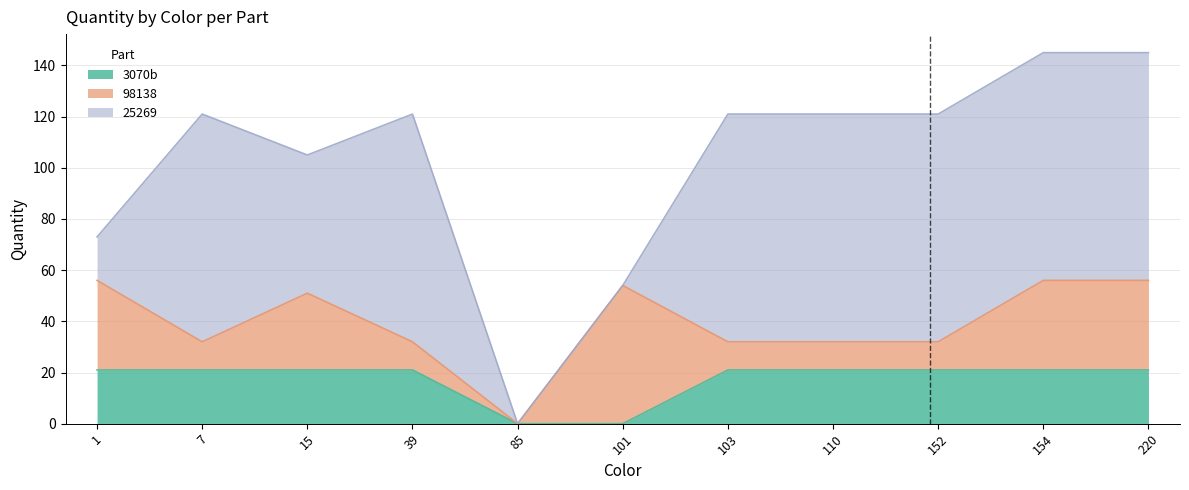

Is the value of 25269 at 103 greater than the value of 98138 at 220?

Yes